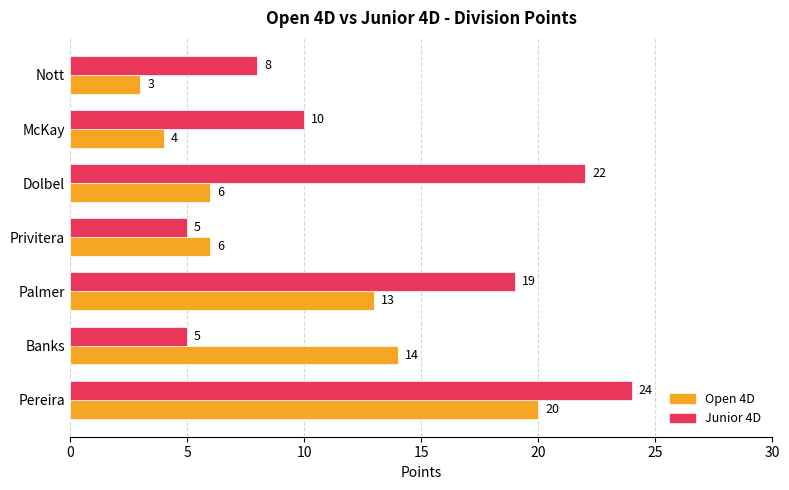

Which series has the widest spread of values?

Junior 4D